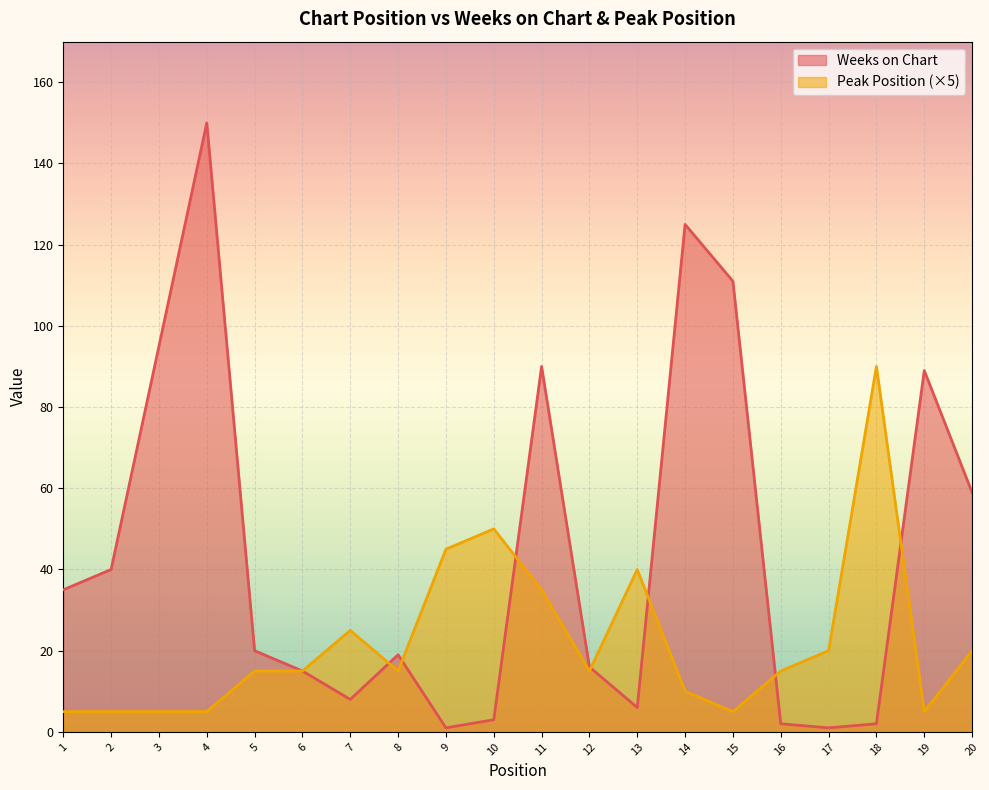

Where is the first local minimum for Peak Position?

8